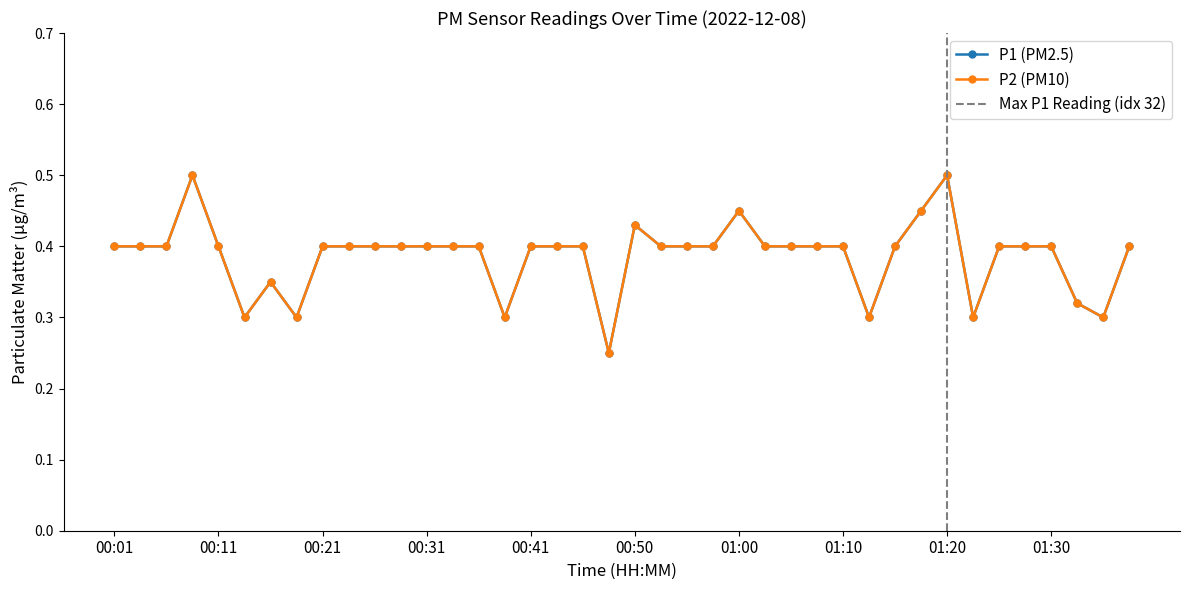

At which category is the sum across all series the highest?

00:08